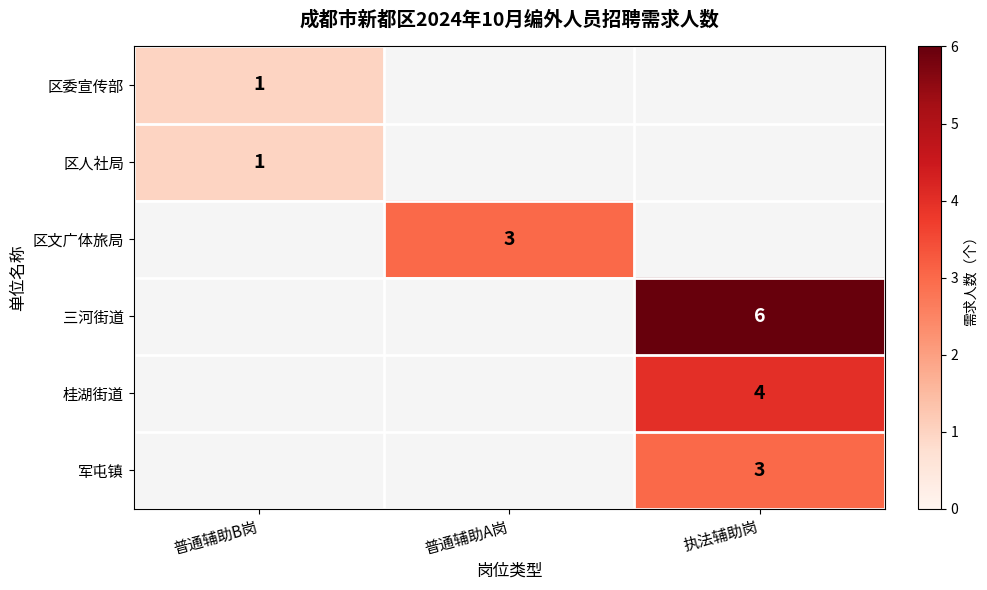

Is the value of 三河街道 at 执法辅助岗 greater than the value of 桂湖街道 at 执法辅助岗?

Yes